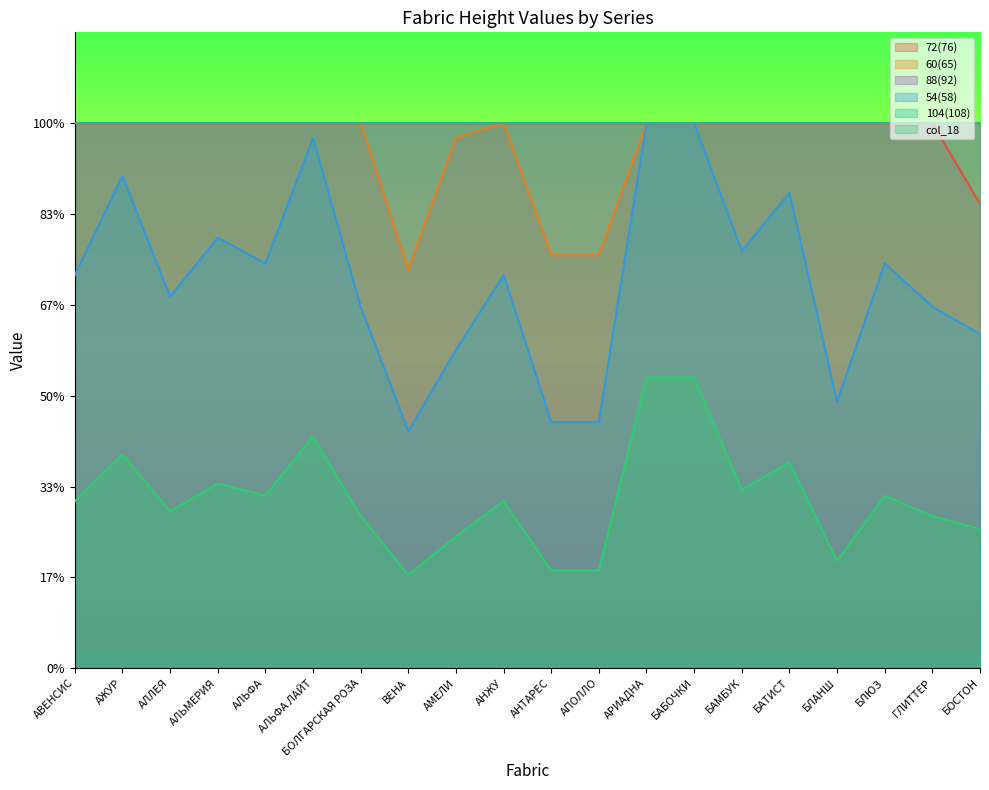

True or false: 60(65) and col_18 intersect in this chart.

False